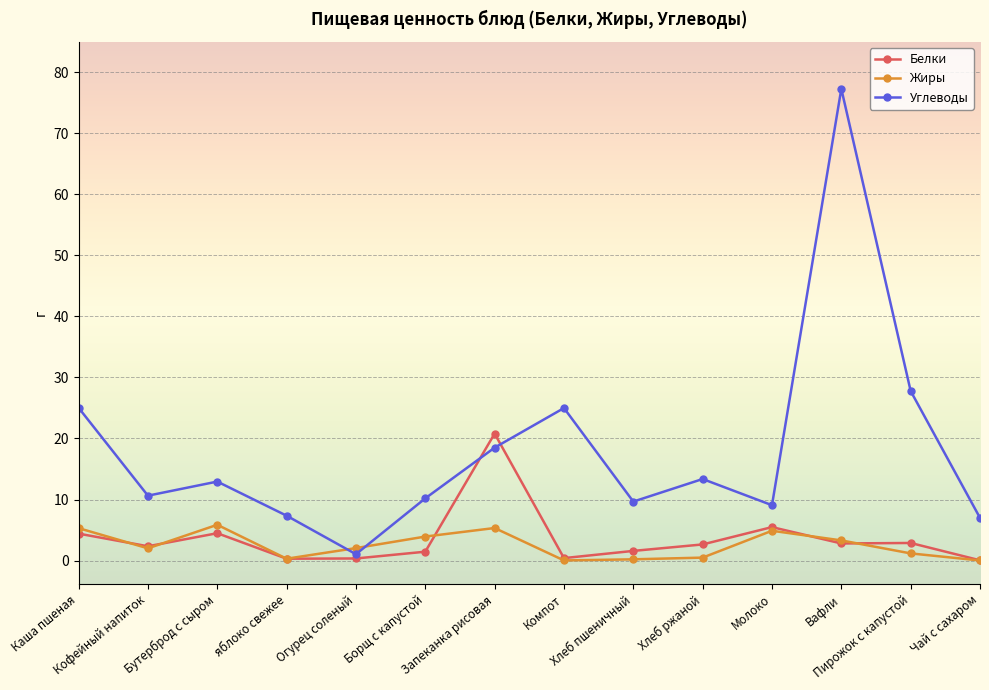

Between Огурец соленый and Молоко, which series saw the biggest shift?

Углеводы